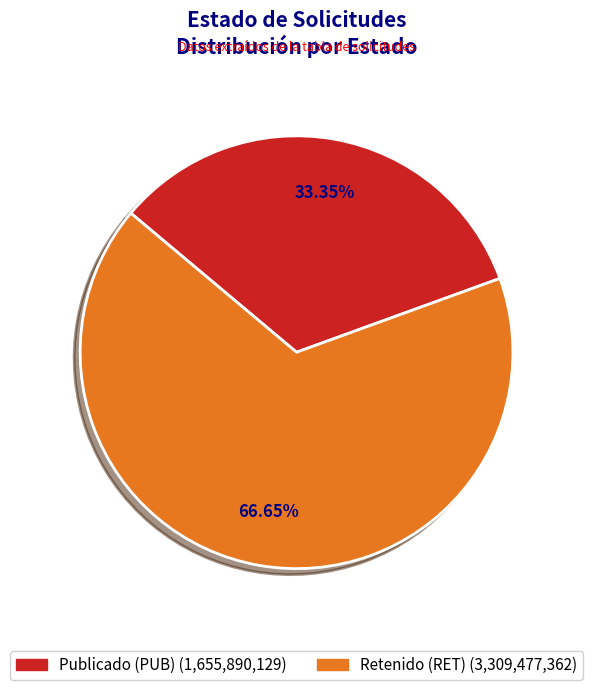

Is there a majority slice in this chart?

Yes